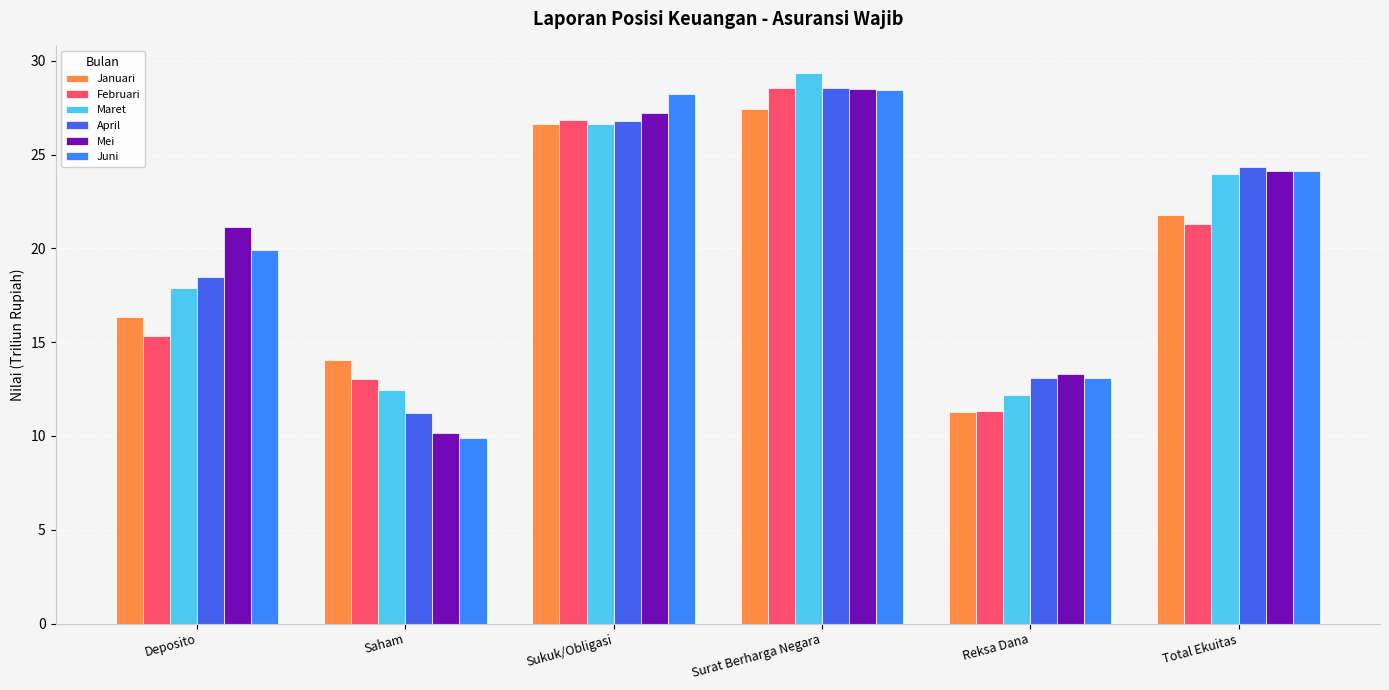

Reading left to right, list all the values displayed in this chart.

Januari: Deposito=16.4	Saham=14.1	Sukuk/Obligasi=26.6	Surat Berharga Negara=27.4	Reksa Dana=11.3	Total Ekuitas=21.8
Februari: Deposito=15.3	Saham=13.1	Sukuk/Obligasi=26.9	Surat Berharga Negara=28.5	Reksa Dana=11.3	Total Ekuitas=21.3
Maret: Deposito=17.9	Saham=12.5	Sukuk/Obligasi=26.6	Surat Berharga Negara=29.3	Reksa Dana=12.2	Total Ekuitas=24.0
April: Deposito=18.5	Saham=11.2	Sukuk/Obligasi=26.8	Surat Berharga Negara=28.5	Reksa Dana=13.1	Total Ekuitas=24.3
Mei: Deposito=21.2	Saham=10.2	Sukuk/Obligasi=27.2	Surat Berharga Negara=28.5	Reksa Dana=13.3	Total Ekuitas=24.1
Juni: Deposito=19.9	Saham=9.9	Sukuk/Obligasi=28.2	Surat Berharga Negara=28.4	Reksa Dana=13.1	Total Ekuitas=24.1